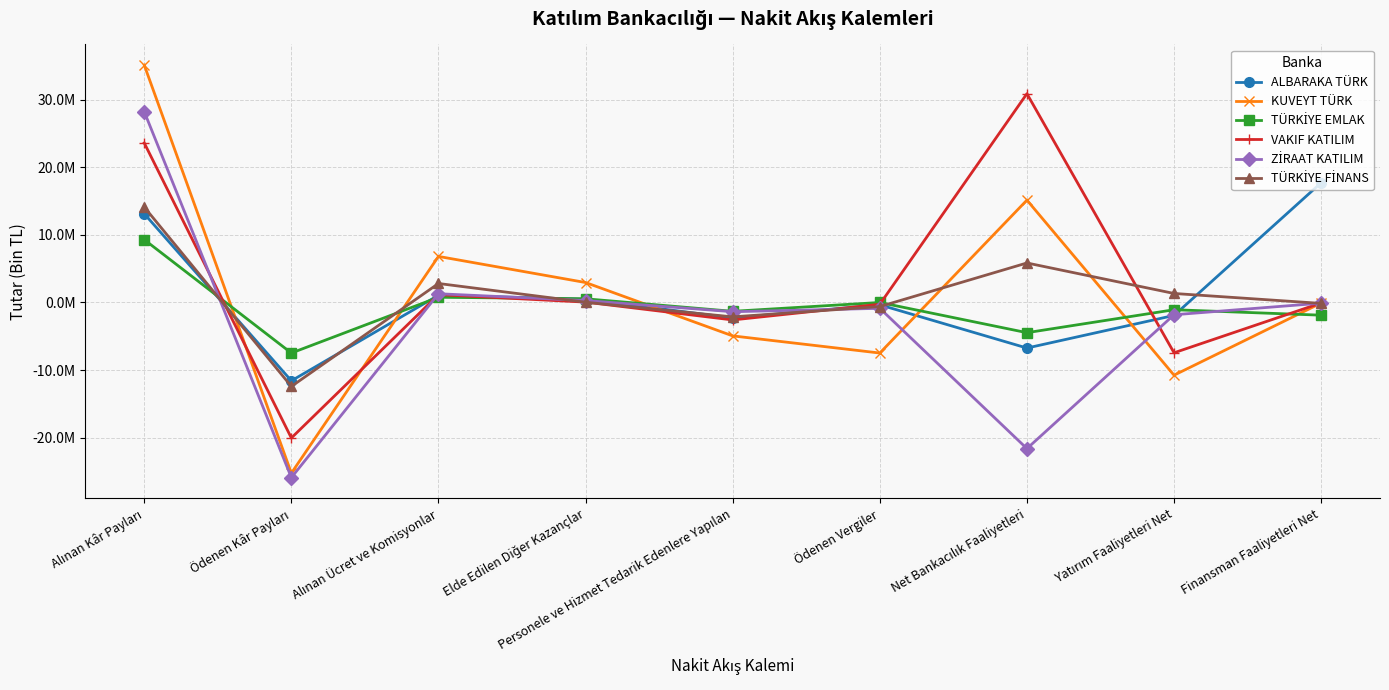

List the series in order of their peak value, lowest first.

TÜRKİYE EMLAK, TÜRKİYE FİNANS, ALBARAKA TÜRK, ZİRAAT KATILIM, VAKIF KATILIM, KUVEYT TÜRK